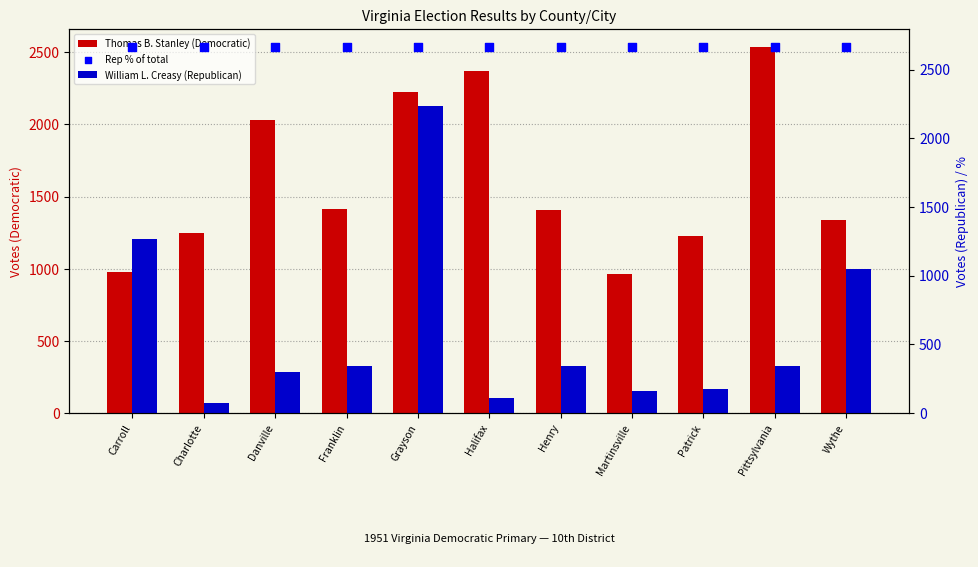

Which series contains the lowest Y value?

William L. Creasy (Republican)